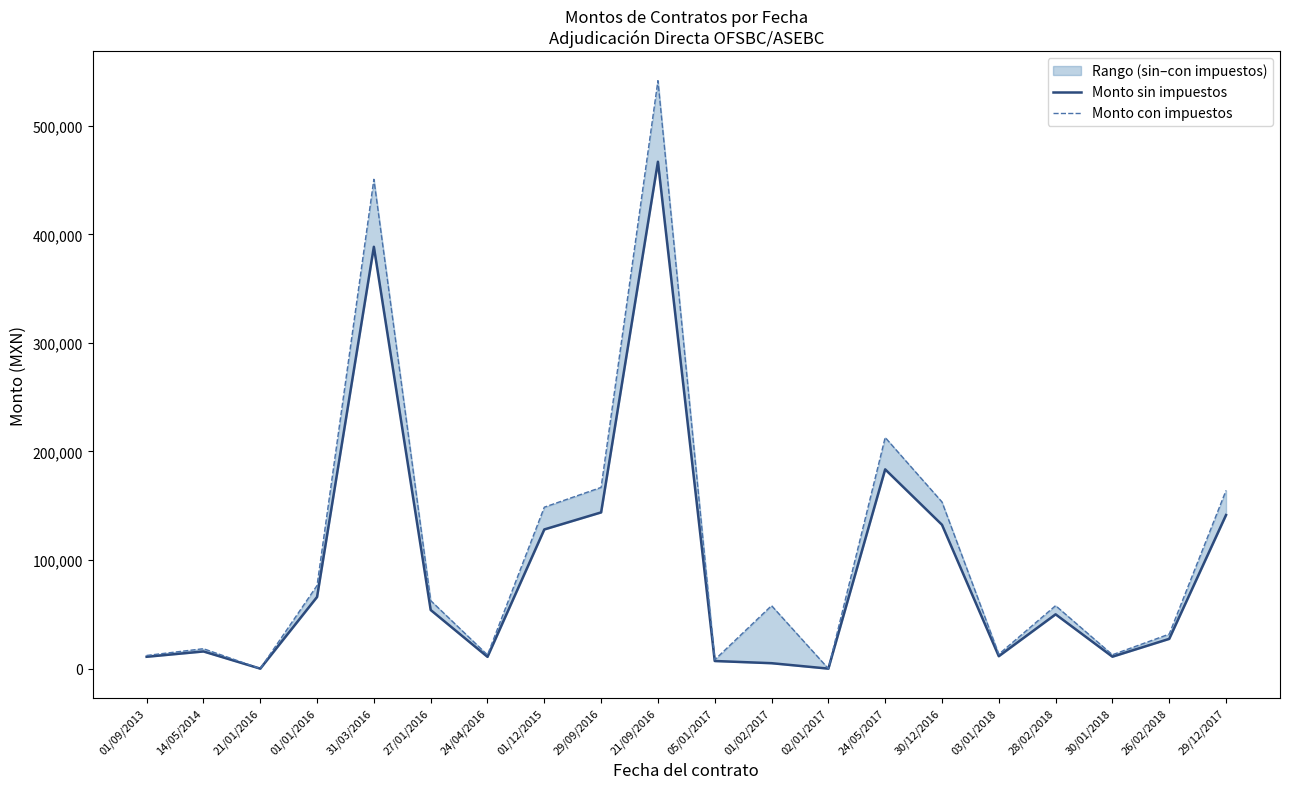

What is the difference between the maximum and minimum values in the Monto sin impuestos series?

466830.0